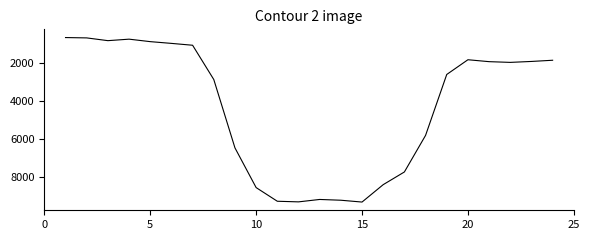

What is the difference between the maximum and minimum values?

8679.4